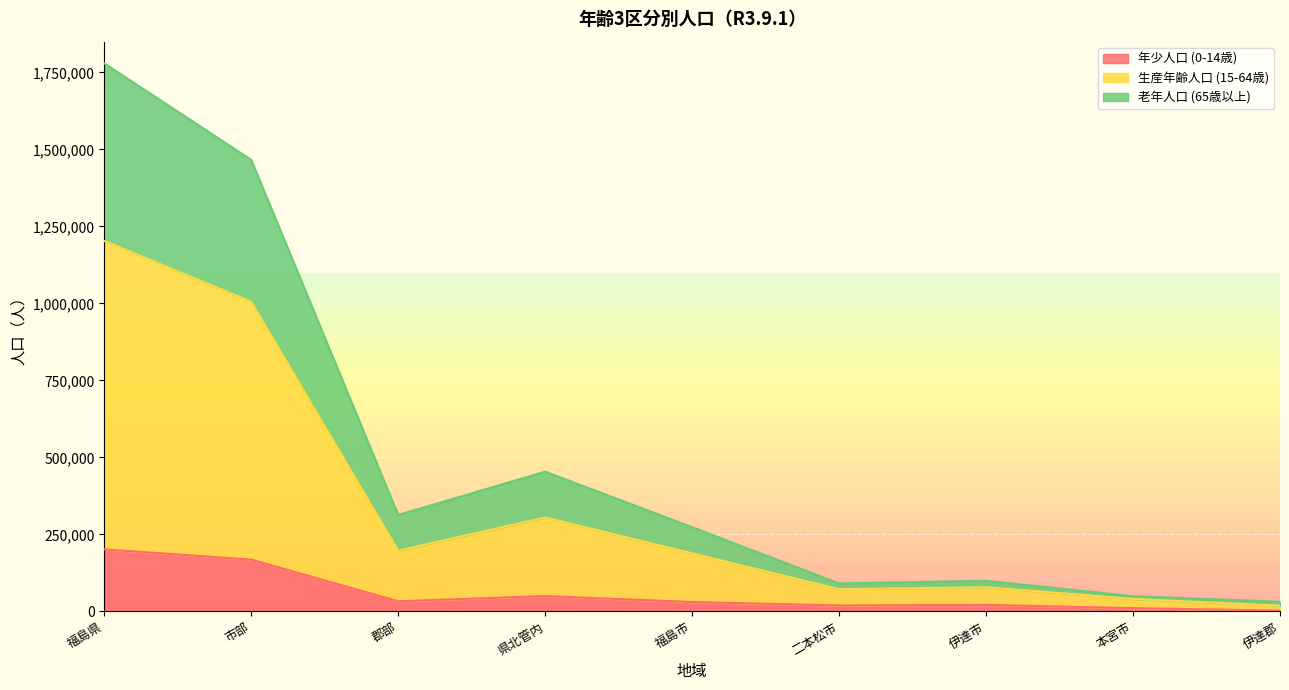

Does the chart display data point markers on the line(s)?

No